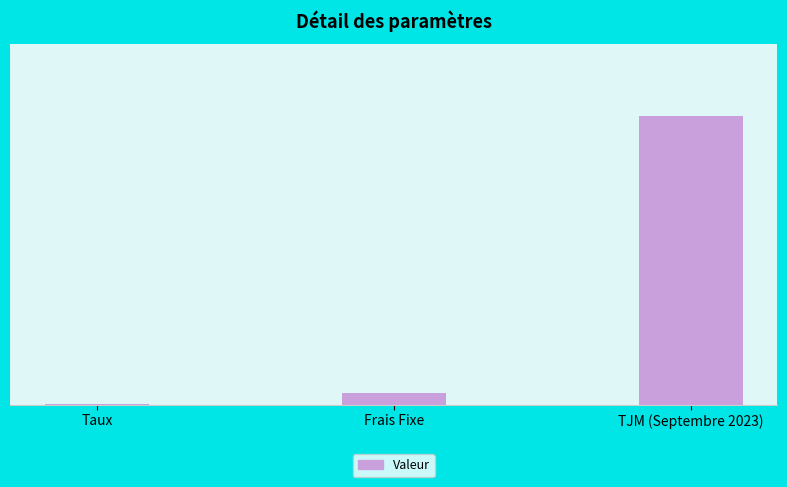

Are the bars horizontal?

No